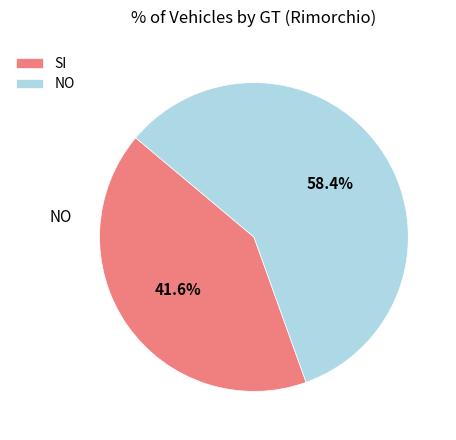

Which slice is the largest?

NO